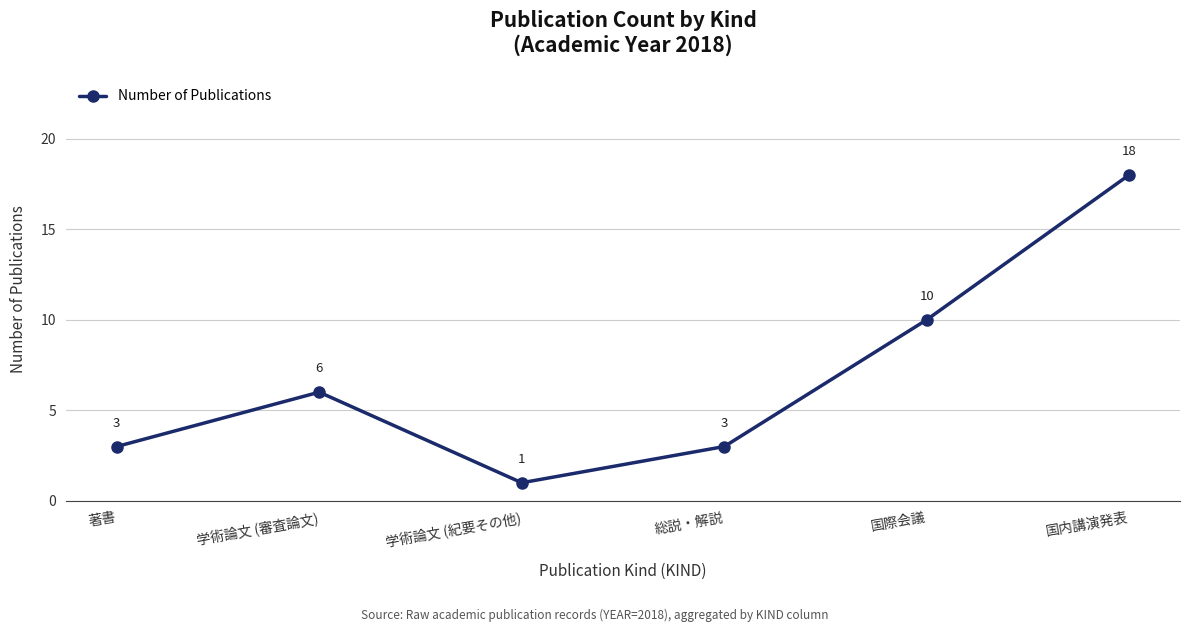

What is the label of the 5th point from the right?

学術論文 (審査論文)